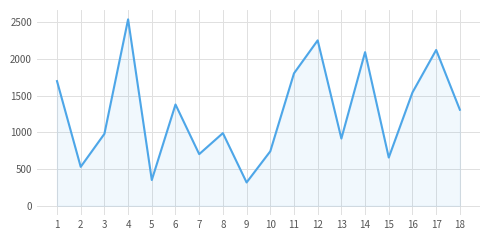

At which category does the data reach its first local peak?

4